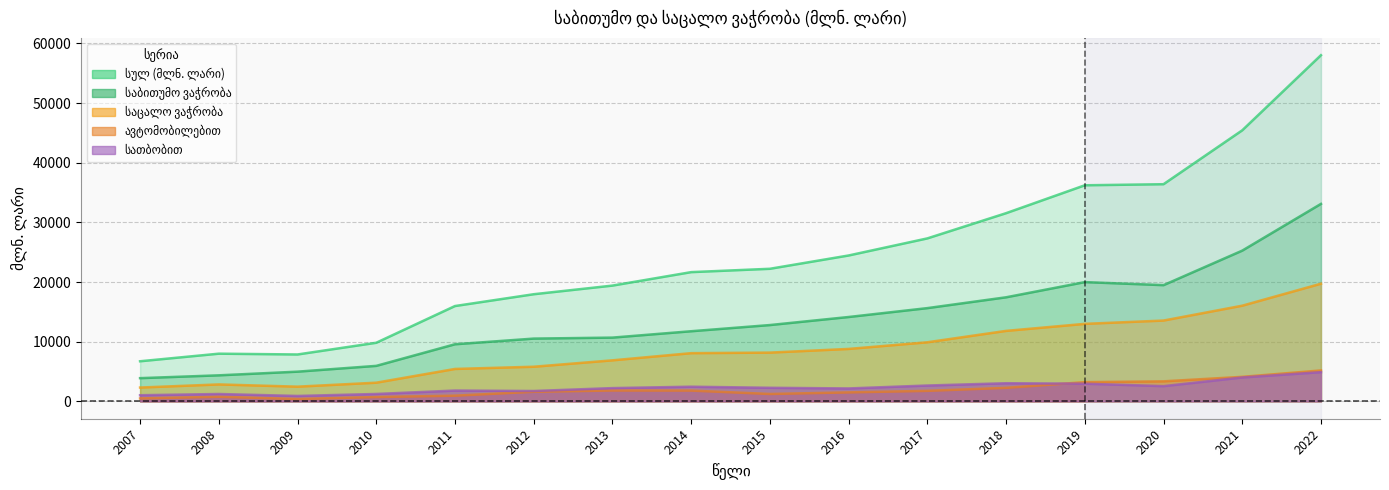

List the labels in order of საბითუმო ვაჭრობა value, largest first.

2022, 2021, 2019, 2020, 2018, 2017, 2016, 2015, 2014, 2013, 2012, 2011, 2010, 2009, 2008, 2007